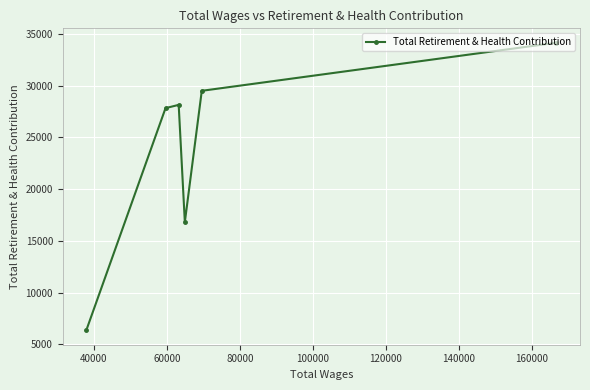

How many lines are shown in the chart?

1